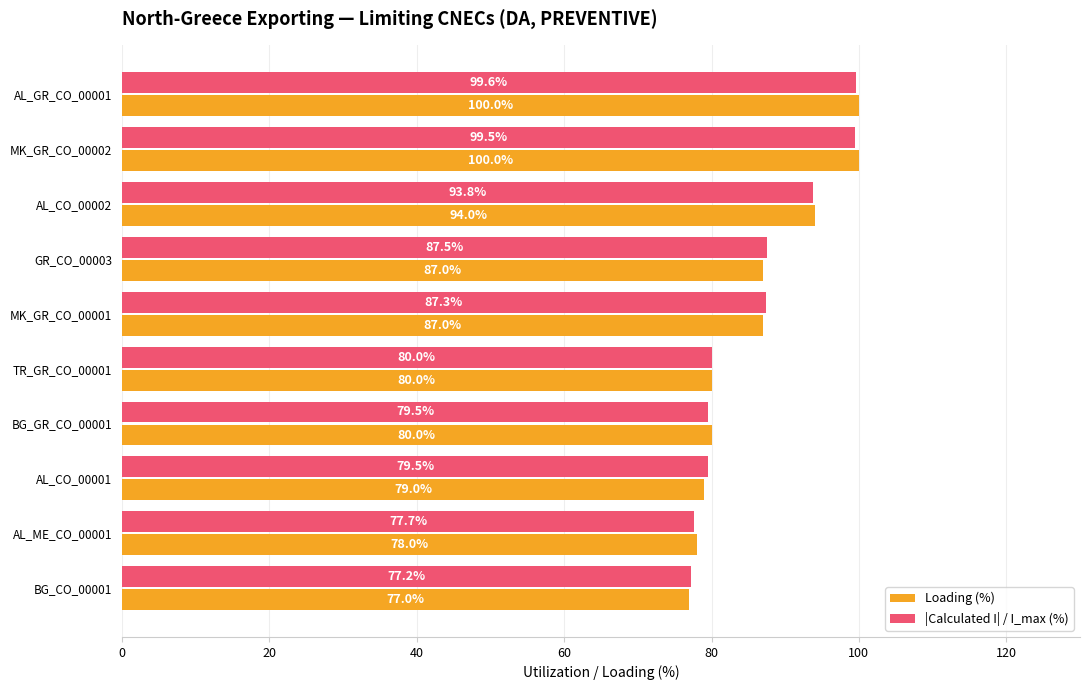

What is the average value of the |Calculated I| / I_max (%) series?

86.2